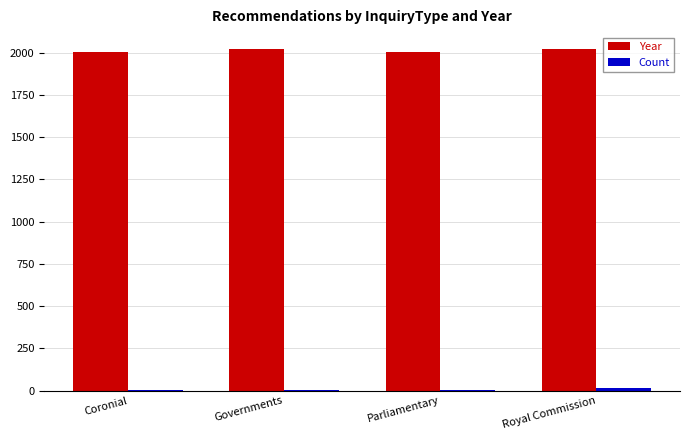

Is it true that Year equals 897 at Coronial?

False